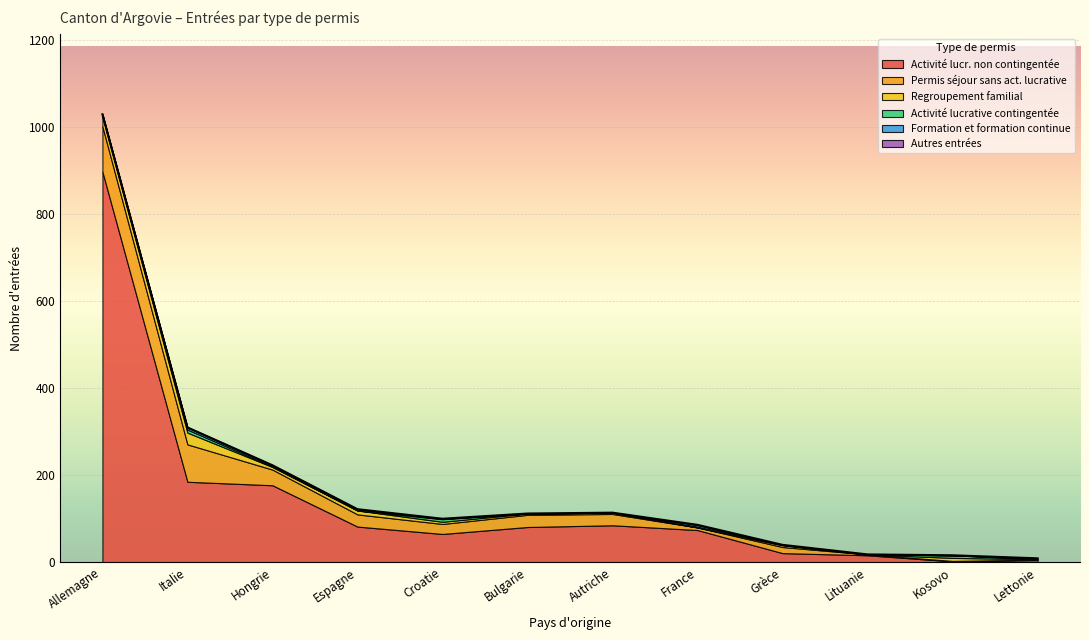

Which series changed the most between Allemagne and Italie?

Activité lucr. non contingentée